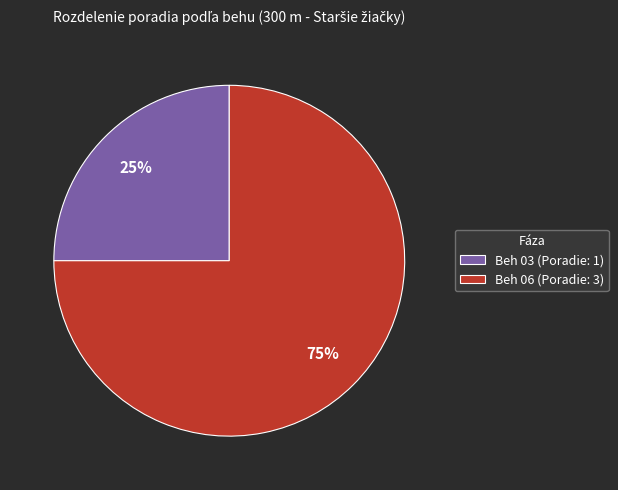

Which slice is the smallest?

Beh 03